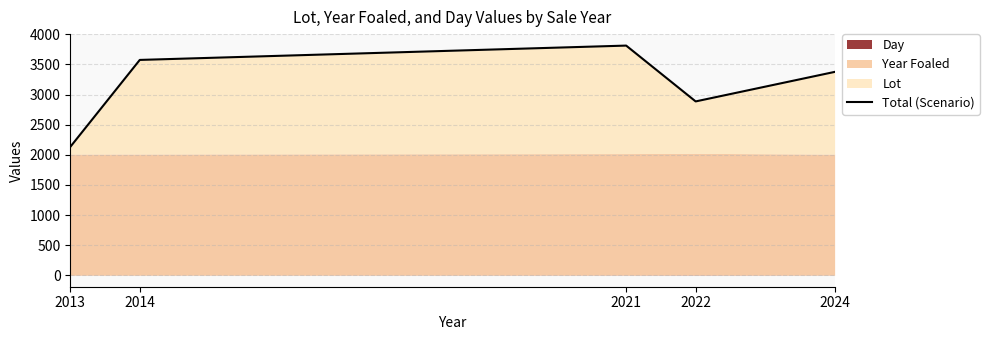

How many values are below 3376?

2